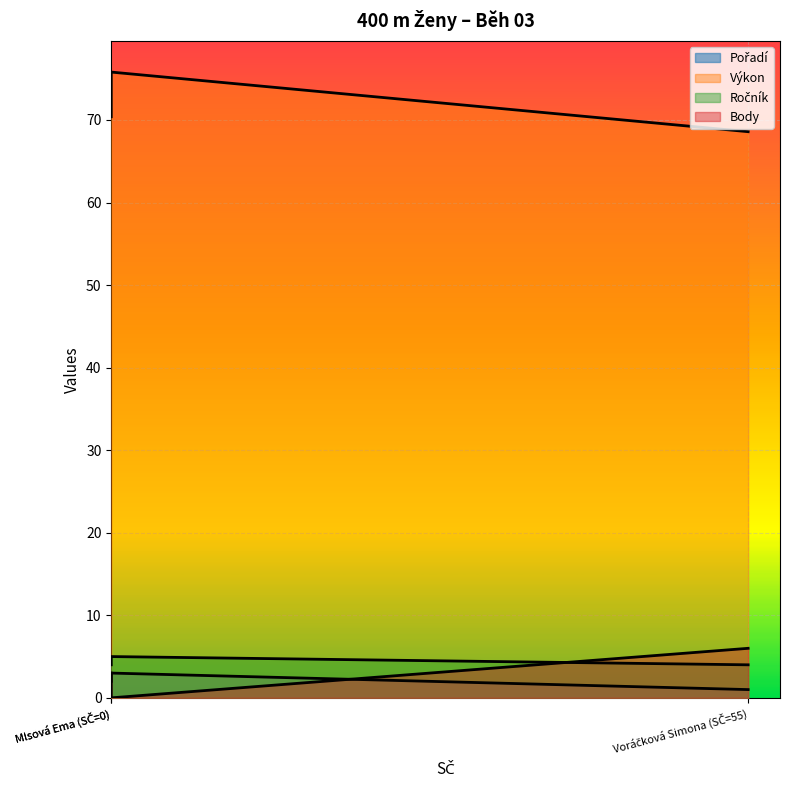

What is the highest value of the Body series?

6.0